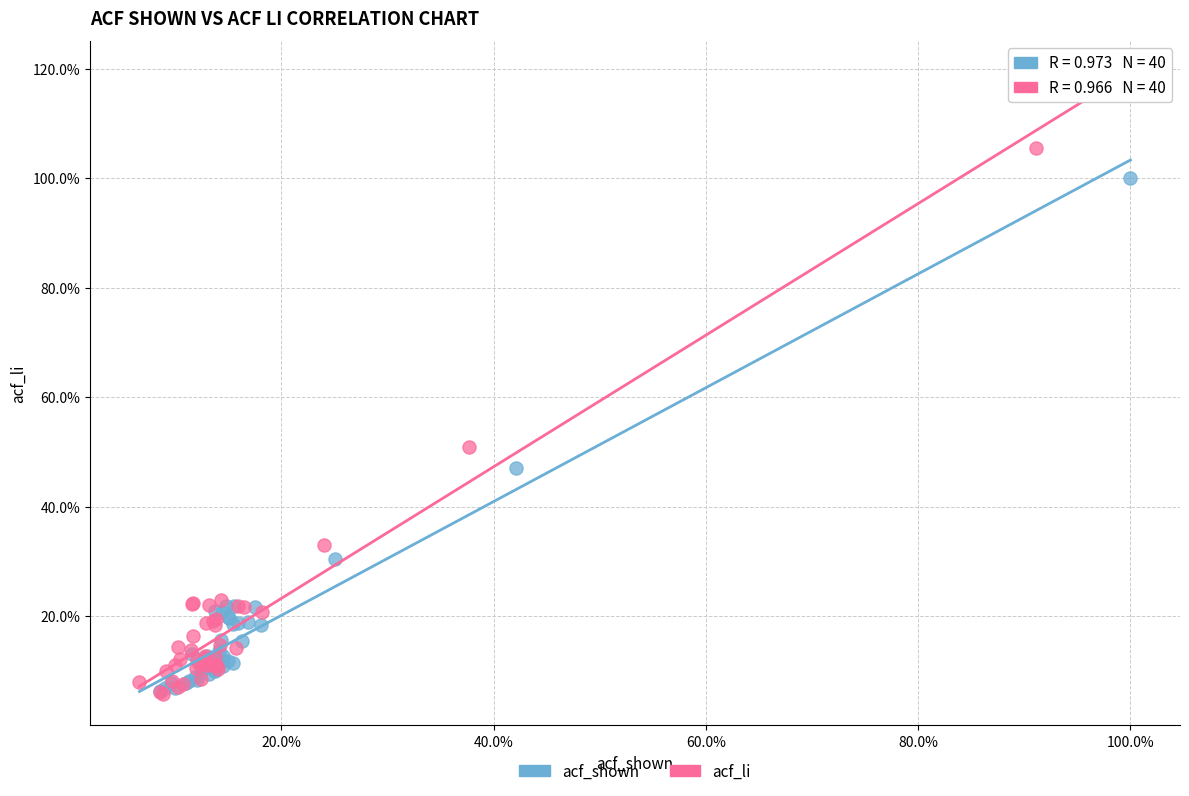

What are all the series names shown in the legend?

acf_shown, acf_li